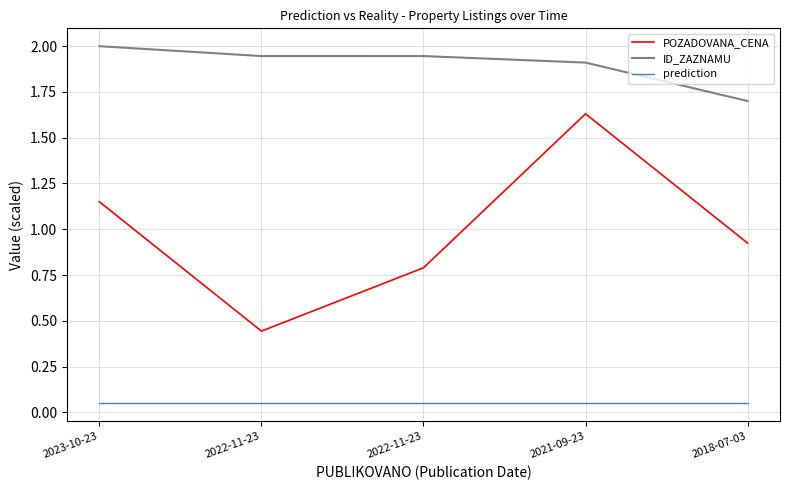

Which series changed the most between 2022-11-23 and 2021-09-23?

POZADOVANA_CENA